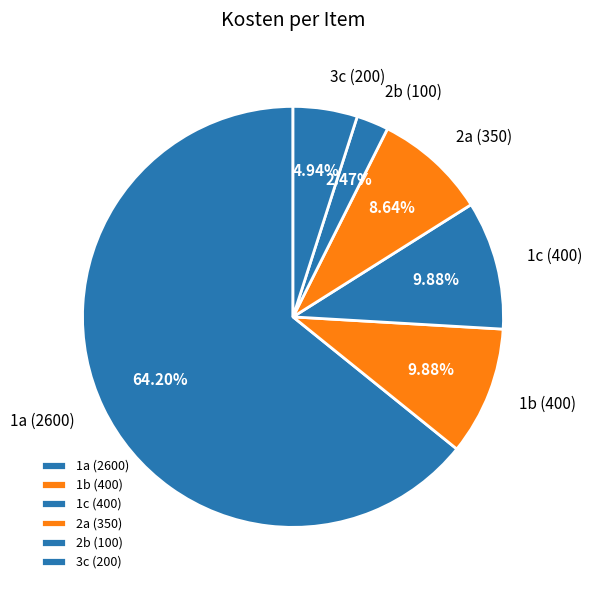

Which has a higher value, 2b or 2a?

2a